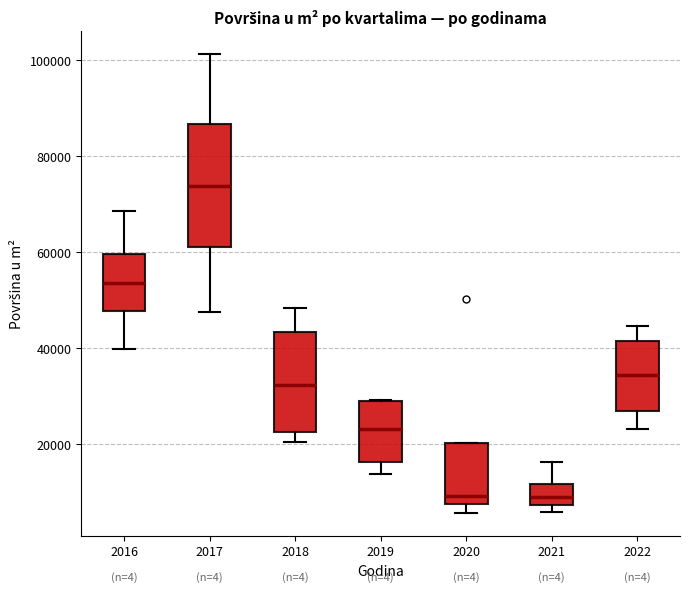

Reading left to right, read every box against the y-axis: the position of its median line, the range the box covers, and the ends of its whiskers. The values are not printed on the chart, so give them approximately, as read against the axis.

2016: median 54000, box 48000 to 60000, whiskers 40000 to 68000
2017: median 74000, box 60000 to 86000, whiskers 48000 to 102000
2018: median 32000, box 22000 to 44000, whiskers 20000 to 48000
2019: median 24000, box 16000 to 30000, whiskers 14000 to 30000
2020: median 10000, box 8000 to 20000, whiskers 6000 to 20000
2021: median 8000 (inside the box), box 8000 to 12000, whiskers 6000 to 16000
2022: median 34000, box 28000 to 42000, whiskers 24000 to 44000